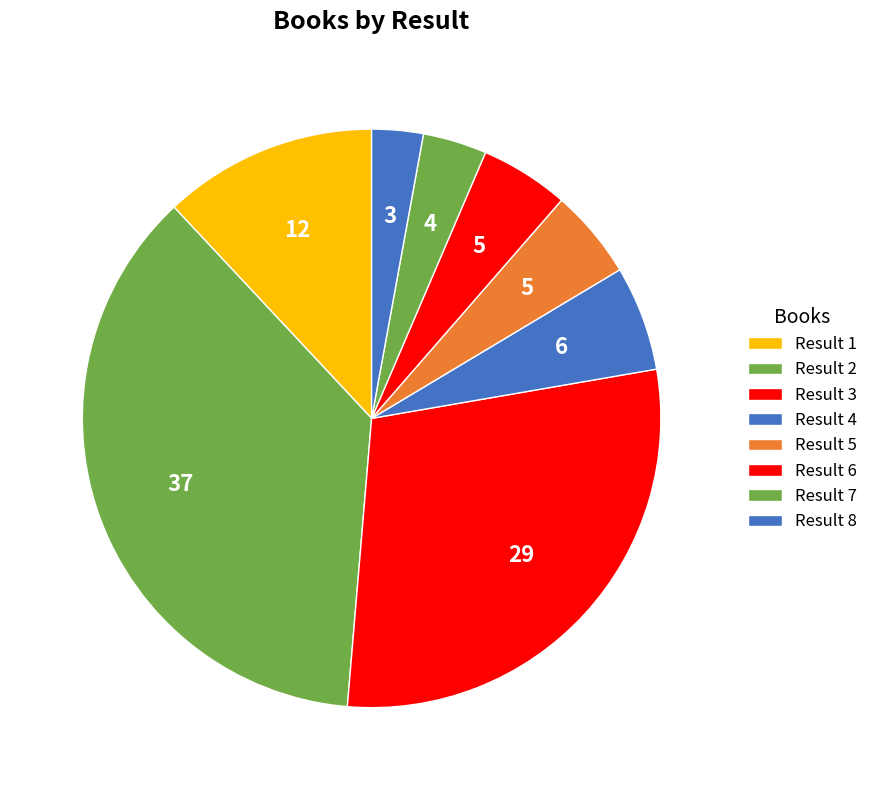

Count the number of slices in the pie.

8